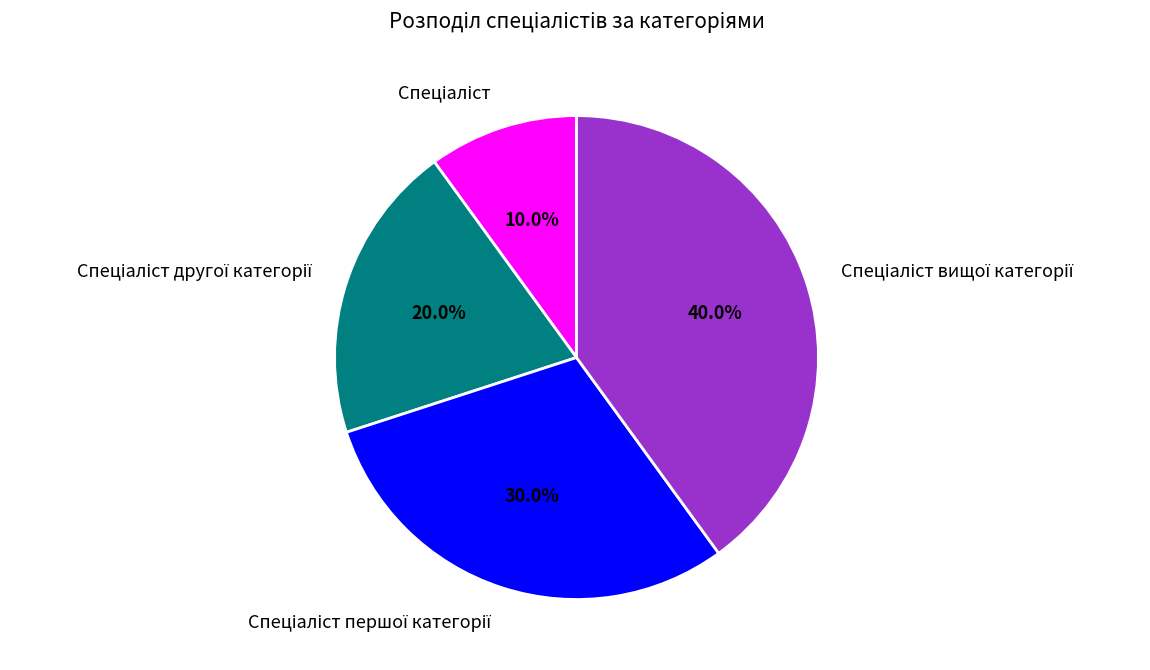

Count the number of slices in the pie.

4